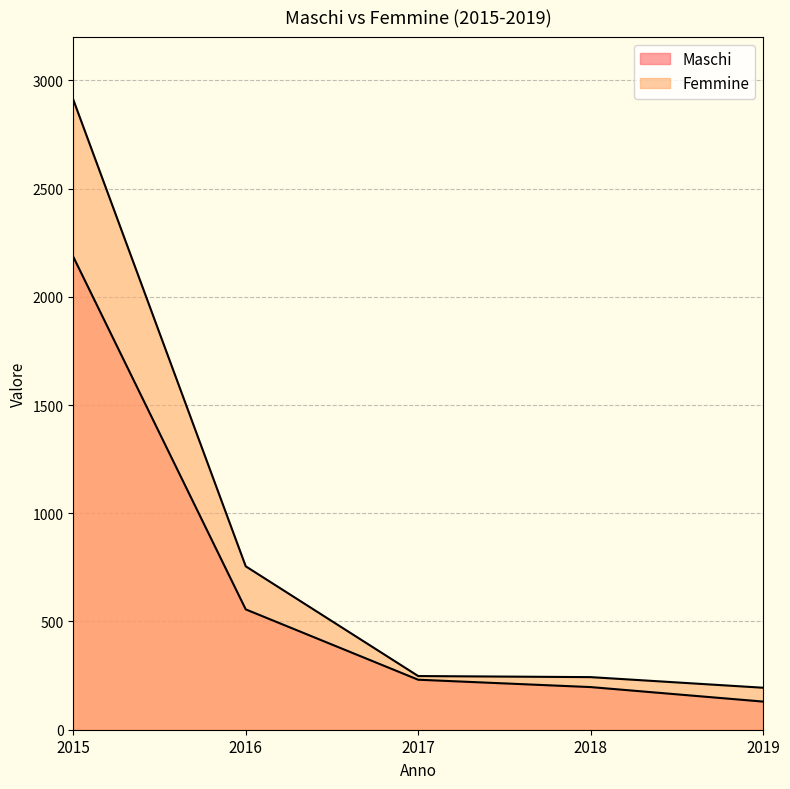

What is the minimum value shown in the chart?

130